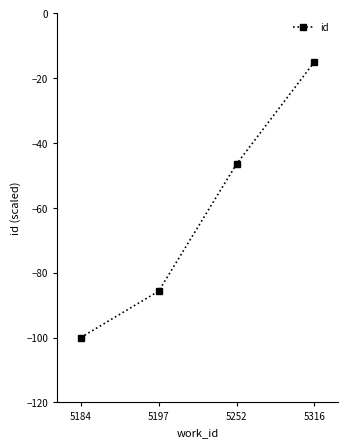

What is the minimum value shown in the chart?

-100.0